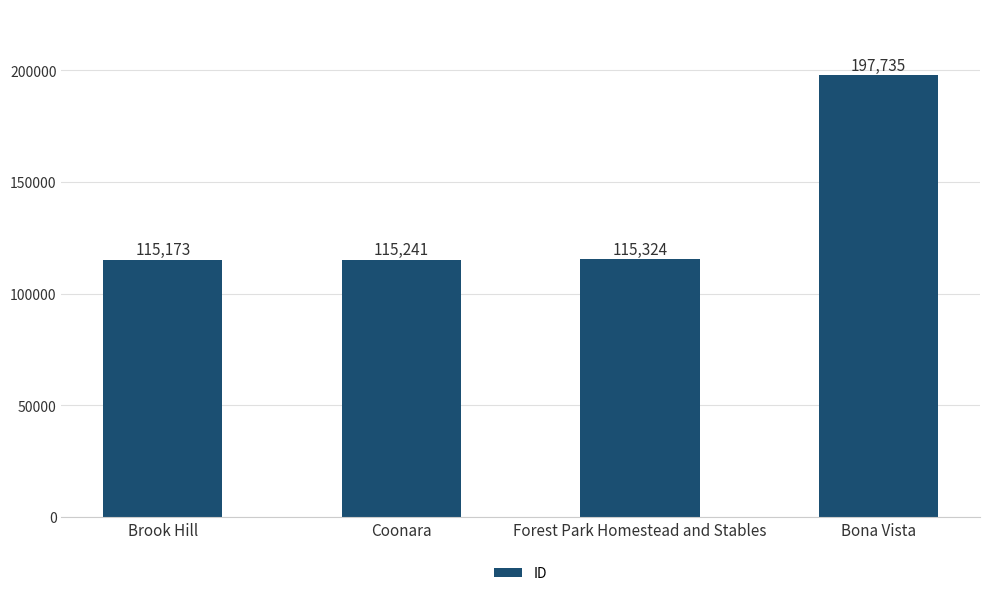

How many bars are there in total?

4